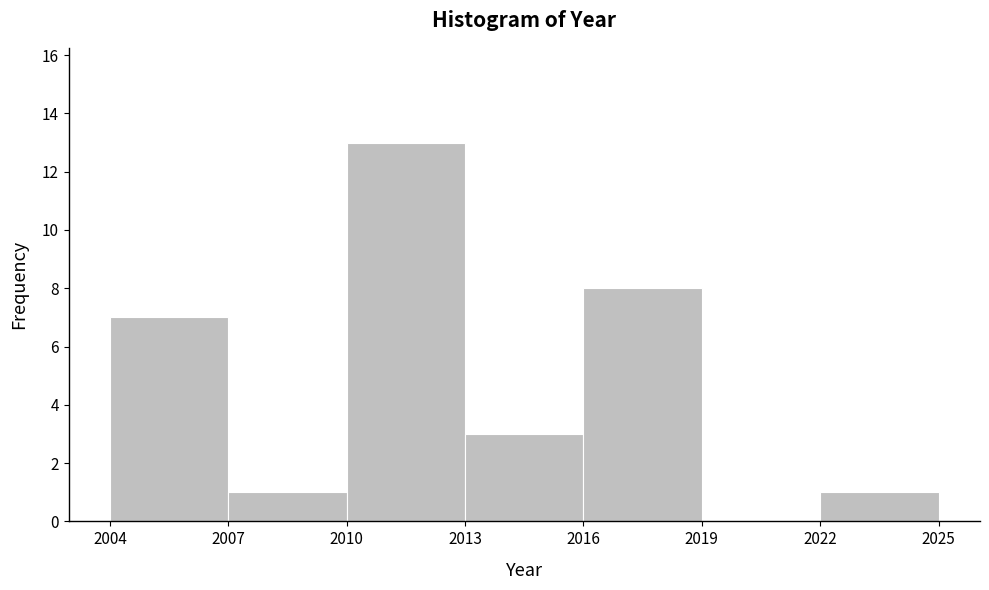

How tall is the bar that spans 2010 to 2013 on the x-axis? The values are not printed on the chart, so give them approximately, as read against the axis.

13